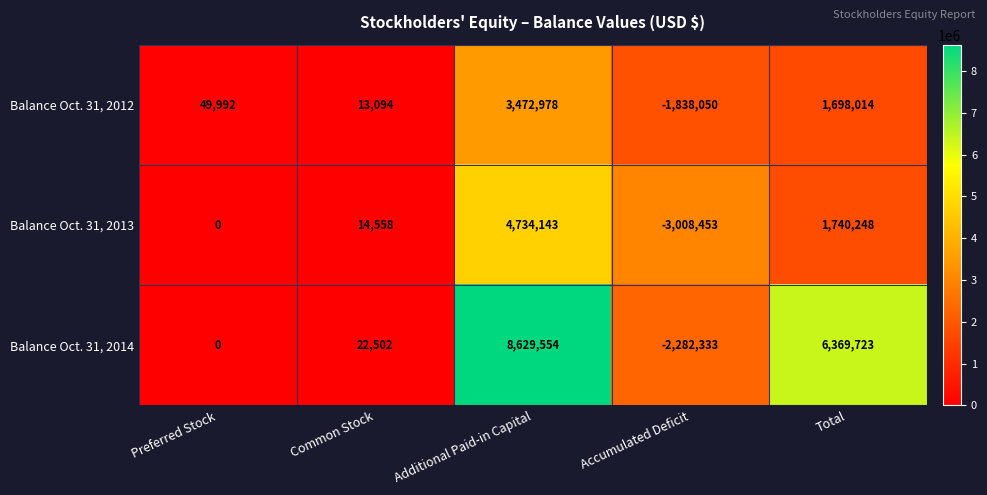

Reading left to right, transcribe all the data shown in this chart.

Balance Oct. 31, 2012: 49992	13094	3472978	-1838050	1698014
Balance Oct. 31, 2013: 0	14558	4734143	-3008453	1740248
Balance Oct. 31, 2014: 0	22502	8629554	-2282333	6369723